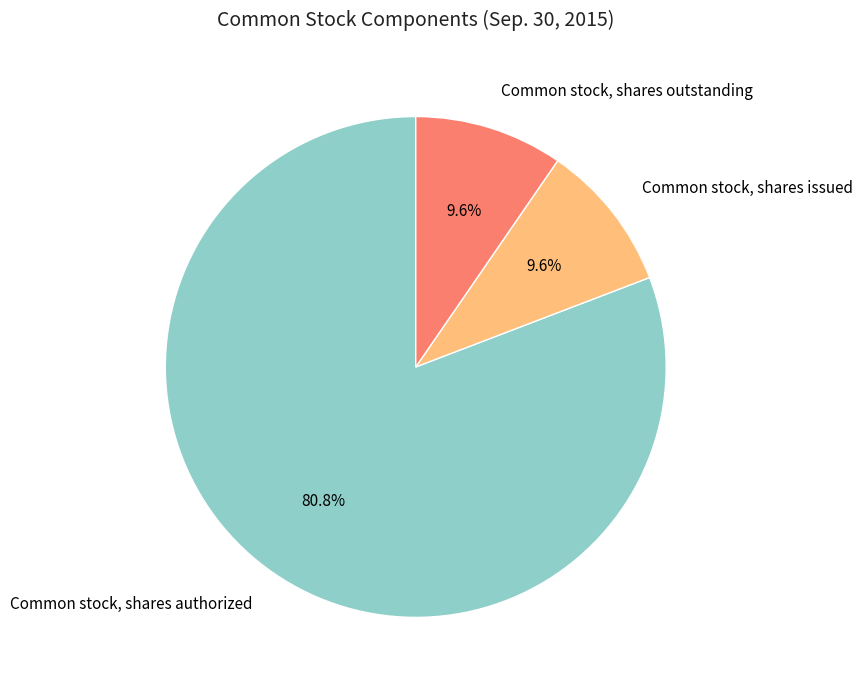

Count the number of slices in the pie.

3